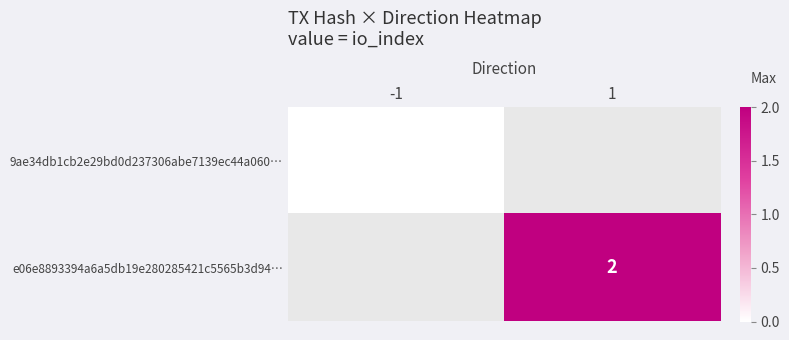

Is it true that e06e8893394a6a5db19e280285421c5565b3d94… equals 2 at 1?

True